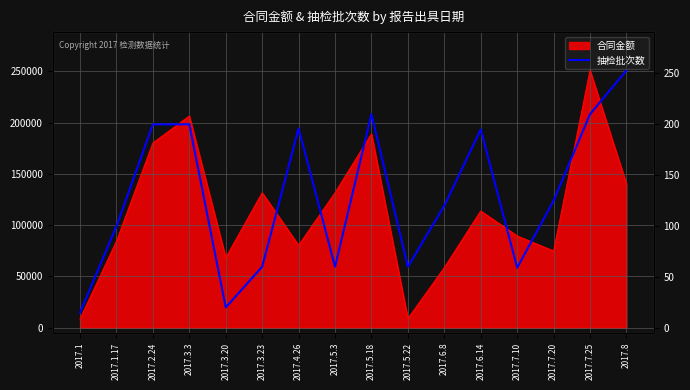

True or false: the data shows 180878.7 at 2017.7.20.

False